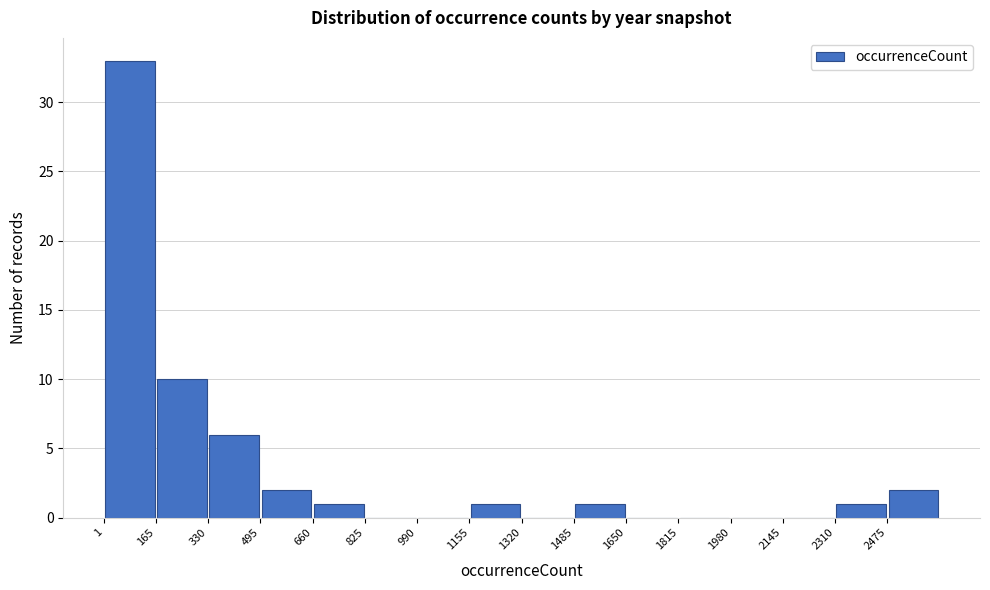

Reading left to right, list every bar in this chart as the range it spans on the x-axis followed by its height. Neither the bar edges nor the heights are printed on the chart, so give them approximately, as read against the axes.

0 to 160: 33
160 to 340: 10
340 to 500: 6
500 to 660: 2
660 to 820: 1
820 to 1000: 0
1000 to 1160: 0
1160 to 1320: 1
1320 to 1480: 0
1480 to 1660: 1
1660 to 1820: 0
1820 to 1980: 0
1980 to 2140: 0
2140 to 2320: 0
2320 to 2480: 1
2480 to 2640: 2